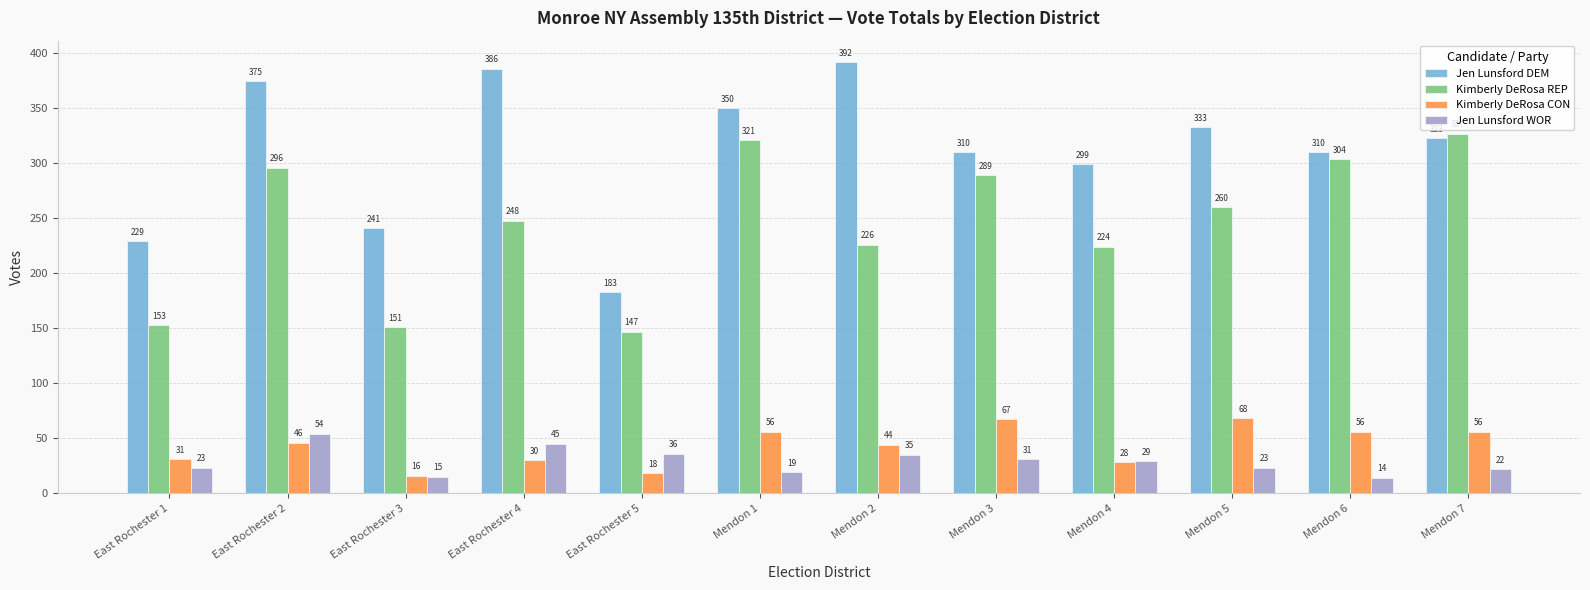

What is the label of the 9th bar from the left?

Mendon 4